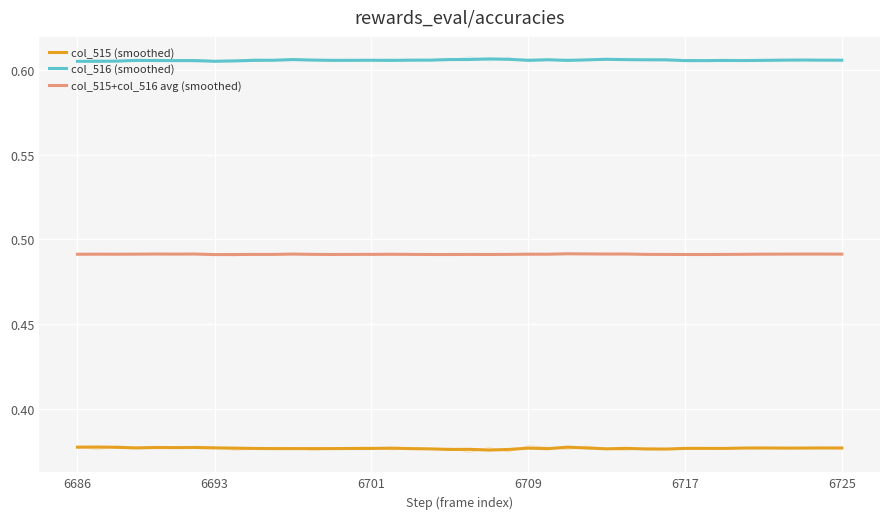

At which category is the sum across all series the highest?

25